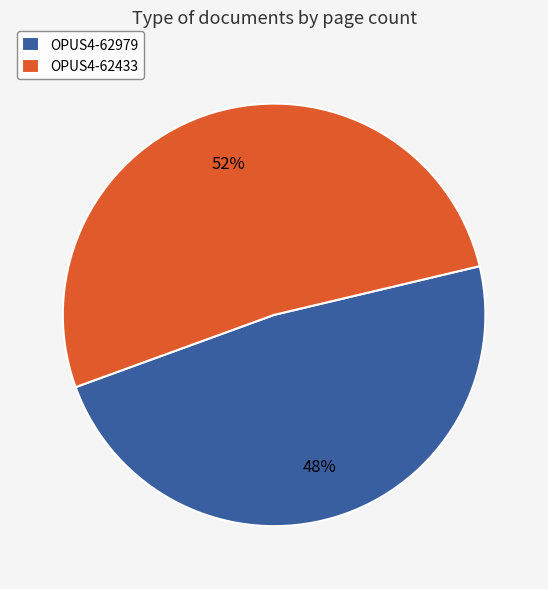

Approximately how many times larger is the value at OPUS4-62433 compared to OPUS4-62979?

1.1